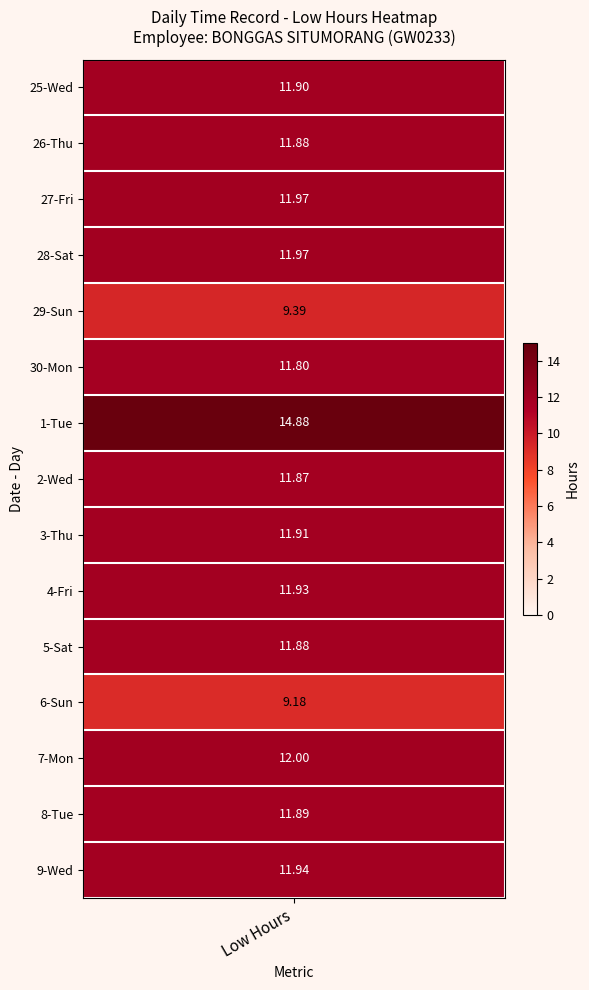

At which label does 8 reach its minimum?

Wed